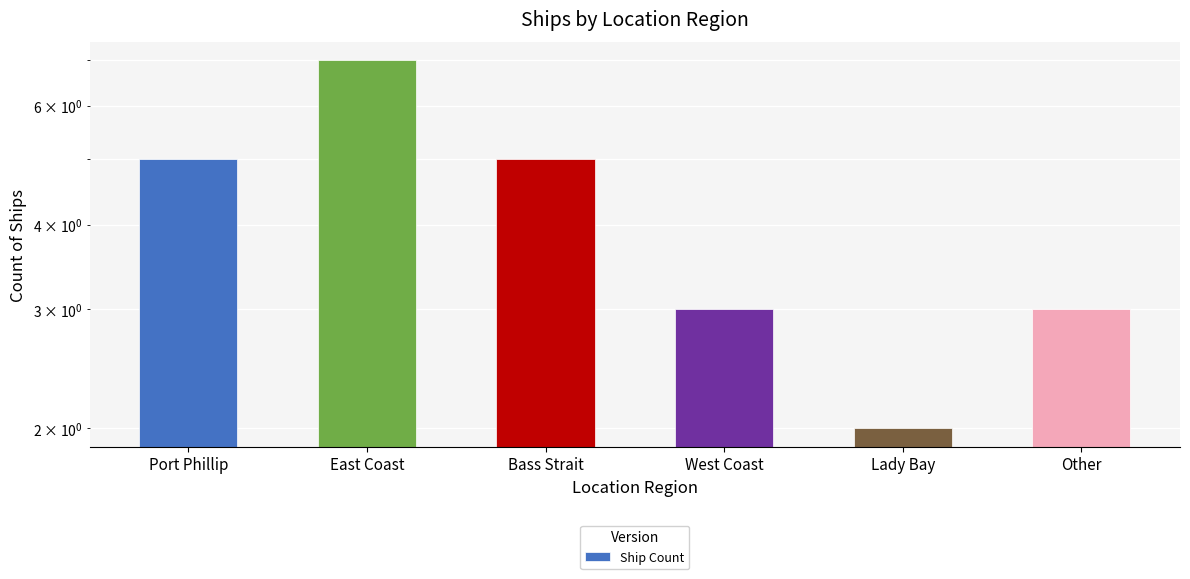

Reading right to left, list all the values displayed in this chart.

Other=3	Lady Bay=2	West Coast=3	Bass Strait=5	East Coast=7	Port Phillip=5